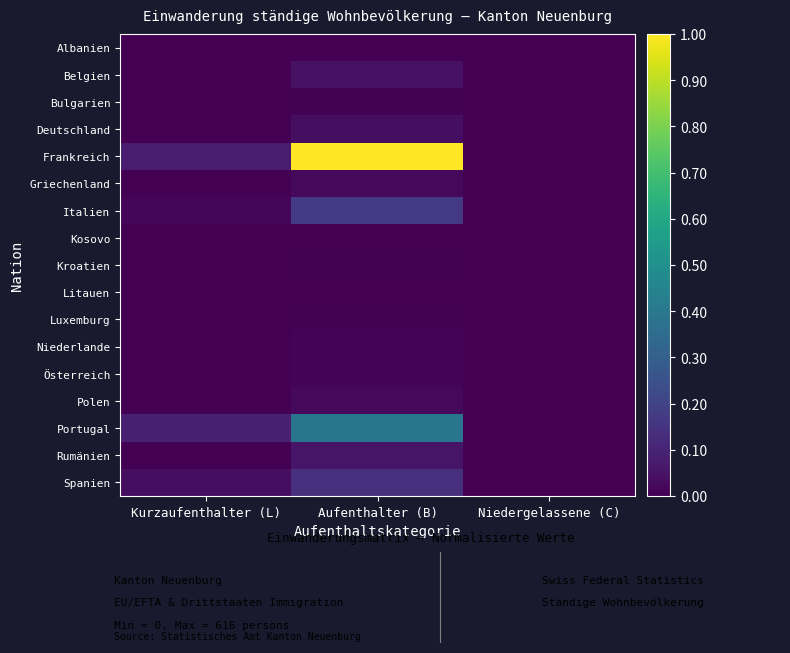

Which label corresponds to the smallest value in the chart?

Kurzaufenthalter (L)